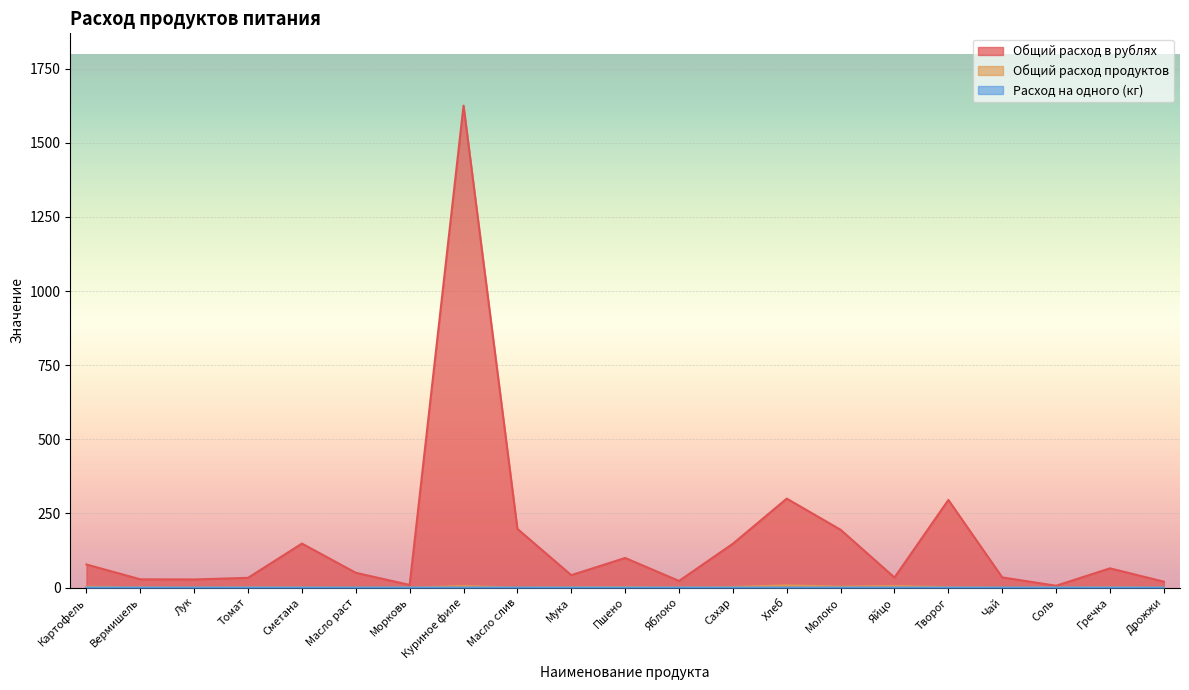

At which category does Общий расход в рублях reach its first local valley?

Лук